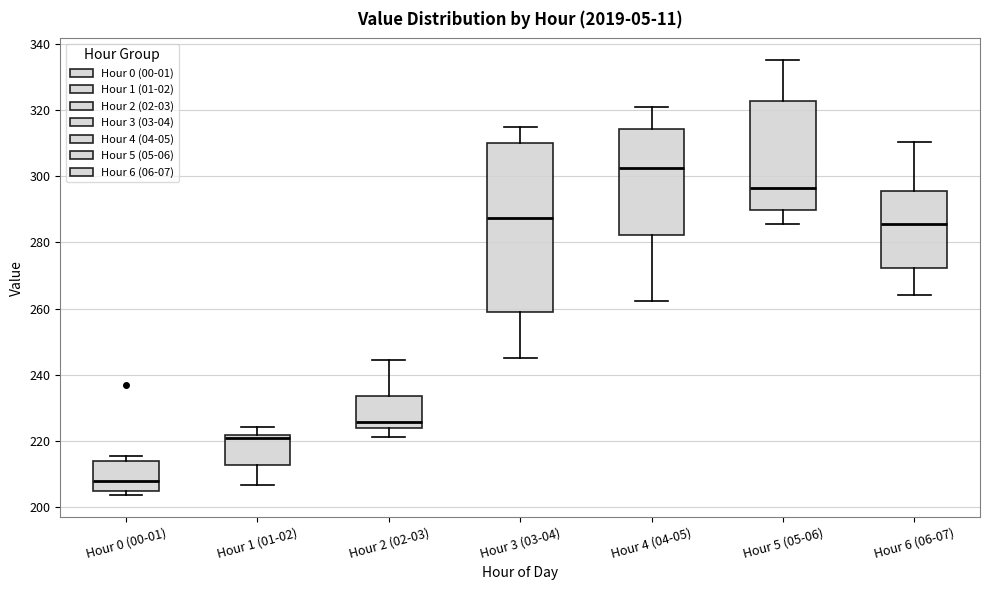

Reading left to right, read every box against the y-axis: the position of its median line, the range the box covers, and the ends of its whiskers. The values are not printed on the chart, so give them approximately, as read against the axis.

Hour 0 (00-01): median 208, box 206 to 214, whiskers 204 to 216
Hour 1 (01-02): median 222 (just below the box's upper edge), box 212 to 222, whiskers 206 to 224
Hour 2 (02-03): median 226, box 224 to 234, whiskers 222 to 244
Hour 3 (03-04): median 288, box 260 to 310, whiskers 246 to 316
Hour 4 (04-05): median 302, box 282 to 314, whiskers 262 to 320
Hour 5 (05-06): median 296, box 290 to 322, whiskers 286 to 336
Hour 6 (06-07): median 286, box 272 to 296, whiskers 264 to 310